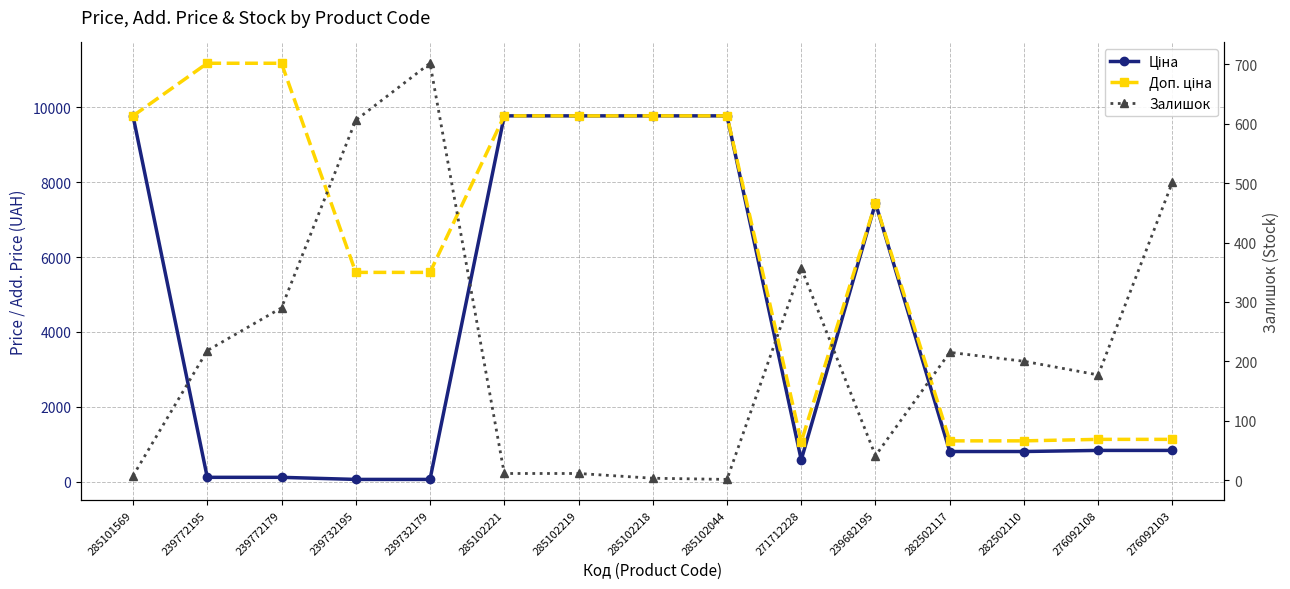

What is the difference between the highest and lowest values at 282502110?

887.0